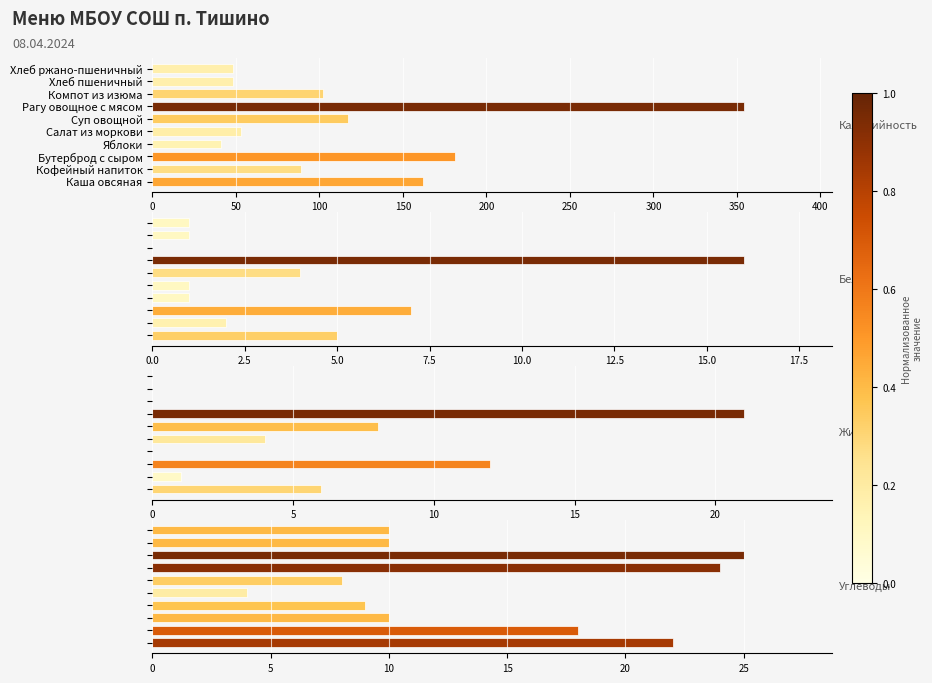

At how many categories does at least one series exceed 279?

1